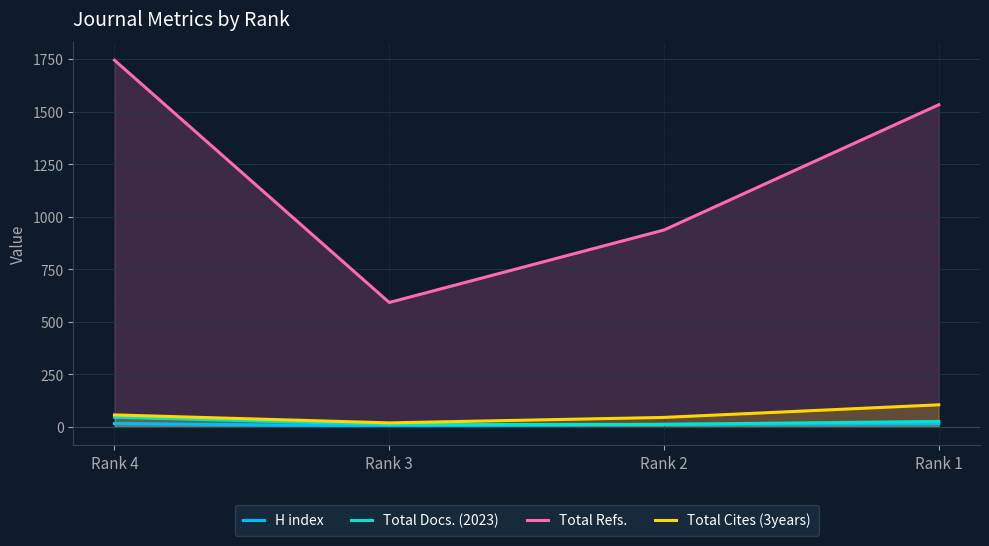

In Total Cites (3years), how many points are lower than both neighbors (excluding endpoints)?

1